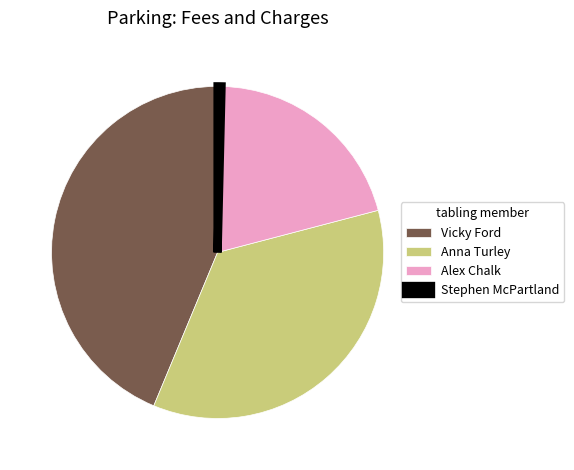

What is the largest slice in the pie chart?

Vicky Ford